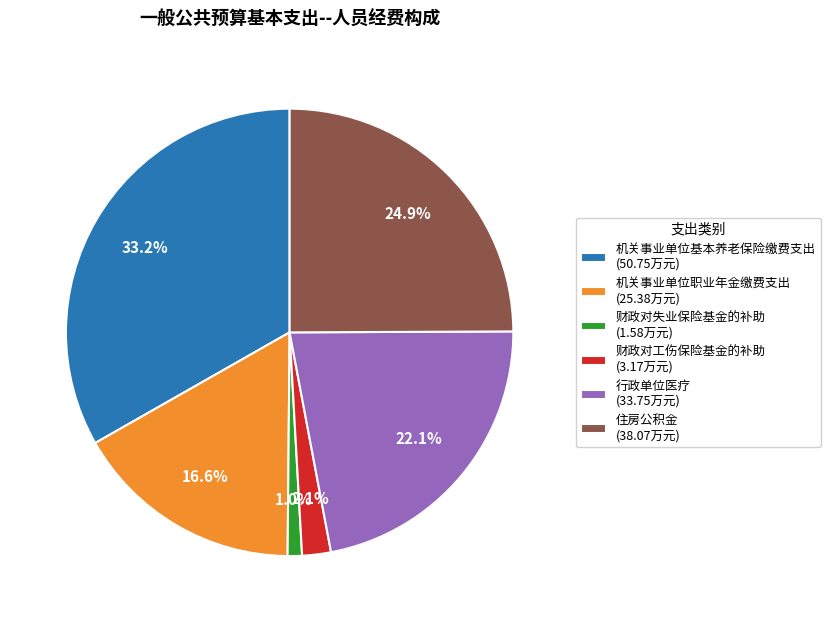

Count the number of slices in the pie.

6